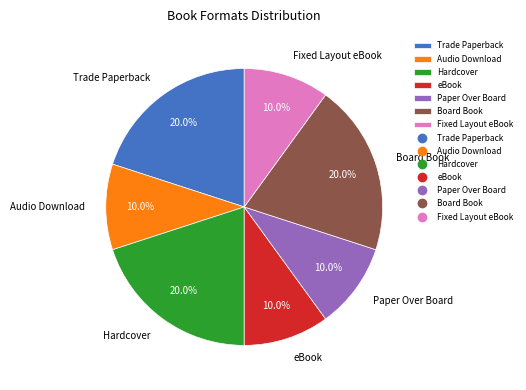

Combined, do Trade Paperback and Hardcover account for over 50%?

No